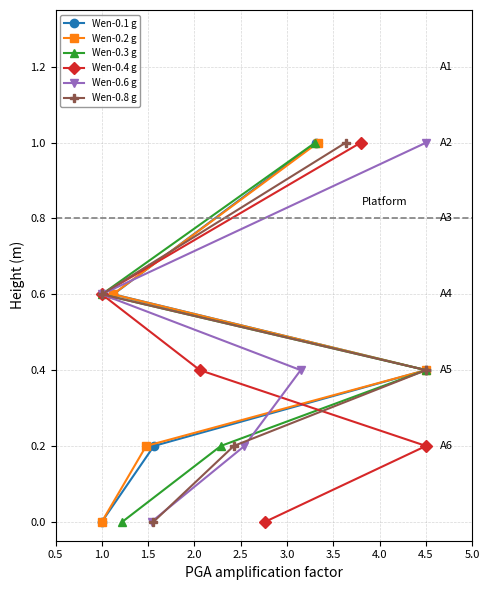

What is the average value of the Wen-0.3 g series?

0.4